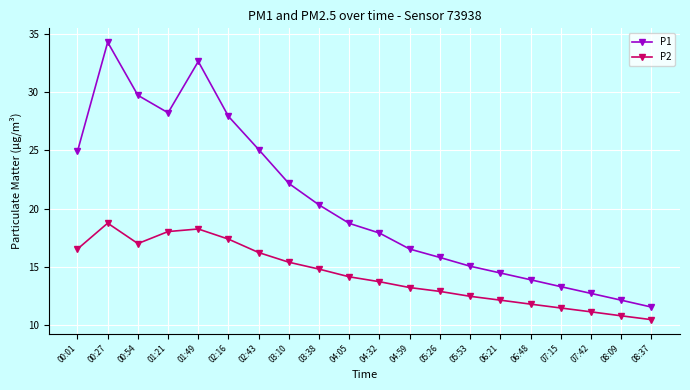

What is the difference between the P2 values at 01:21 and 04:32?

4.3